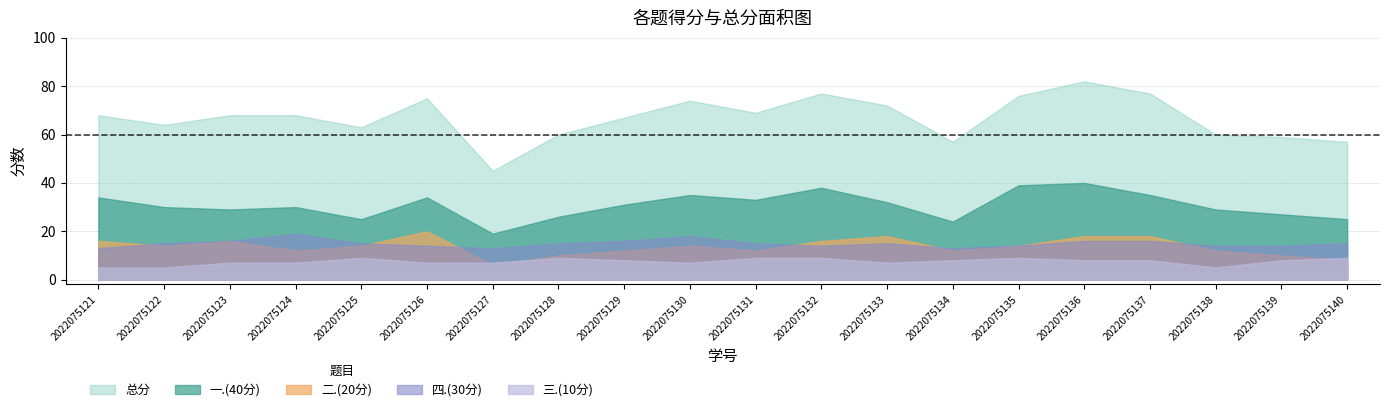

True or false: 四.(30分) and 总分 cross at least once.

False